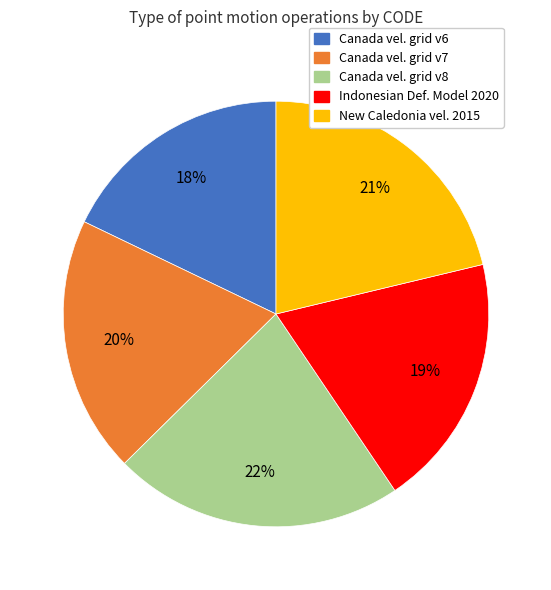

To the nearest percent, what is the difference between the largest and smallest slice percentages?

4%